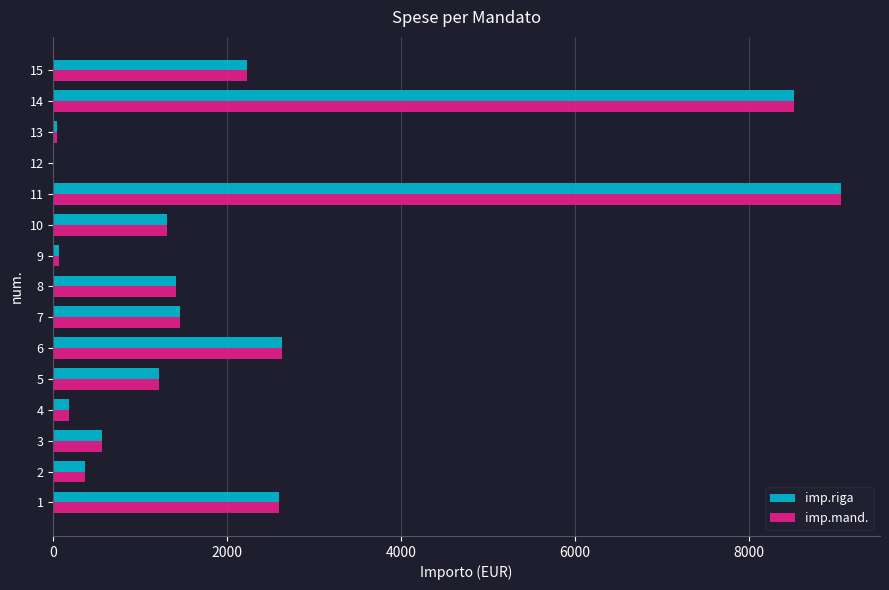

What is the maximum value shown in the chart?

9056.9